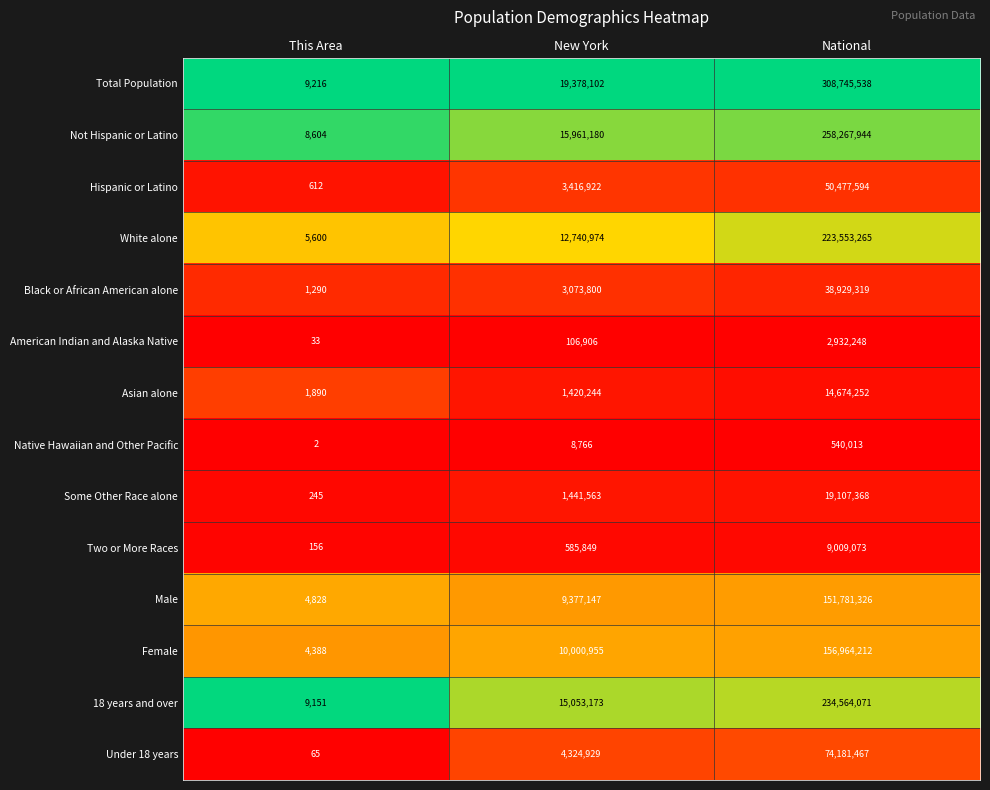

Which category has the highest value across all series?

National